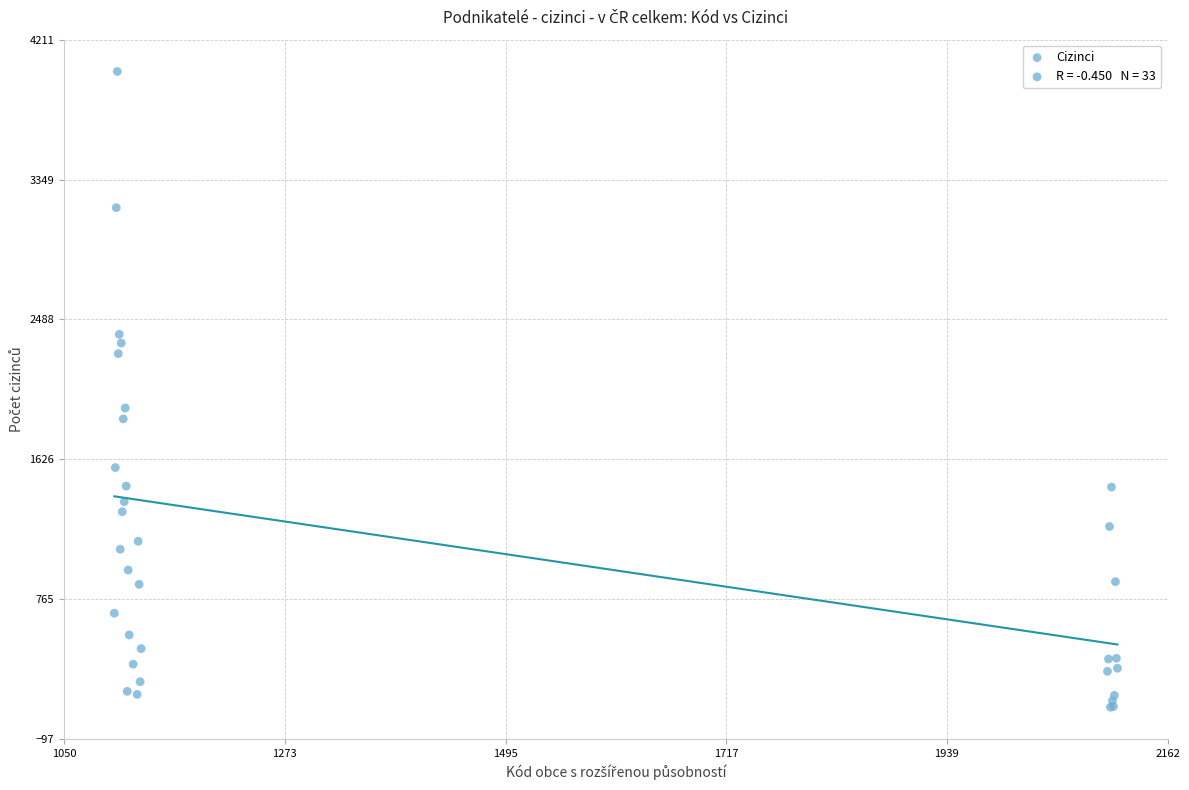

What Y value in the scatter plot is closest to 2057?

1942